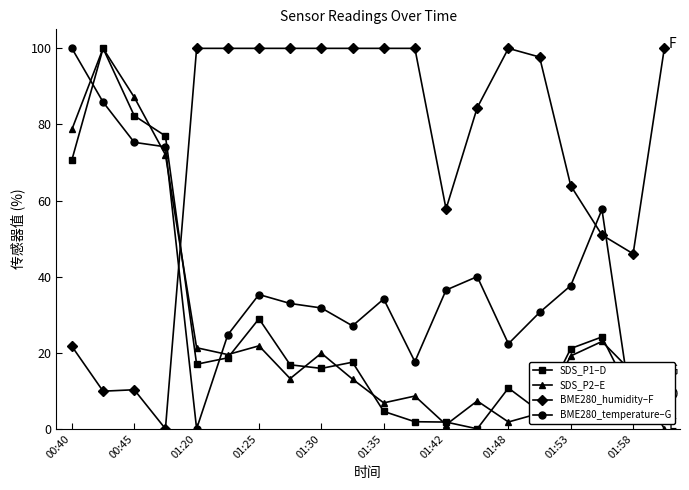

What is the value of the BME280_temperature–G point at the 15th from the left?

22.4